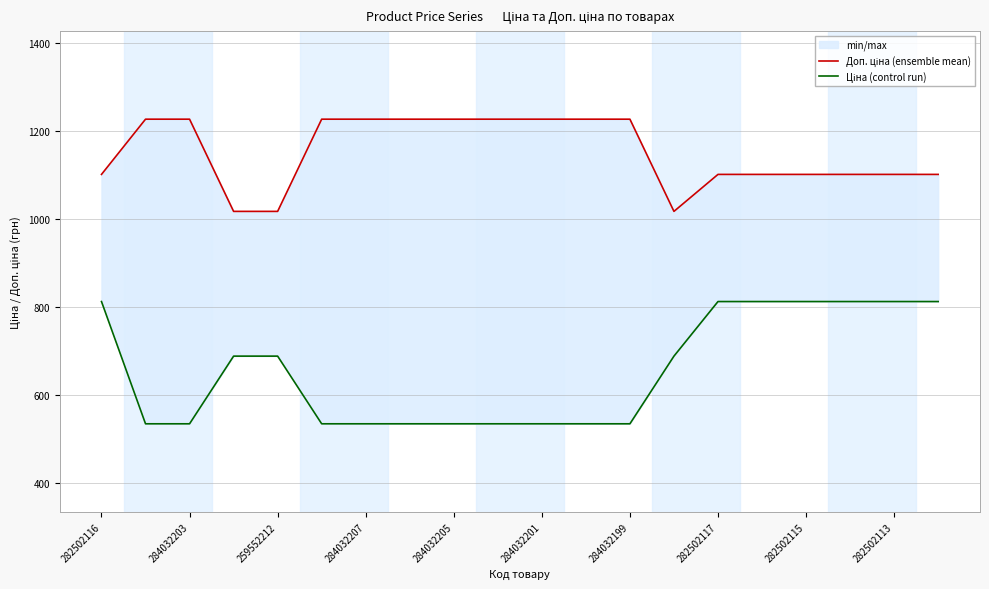

True or false: Доп. ціна (ensemble mean) and Ціна (control run) intersect in this chart.

False